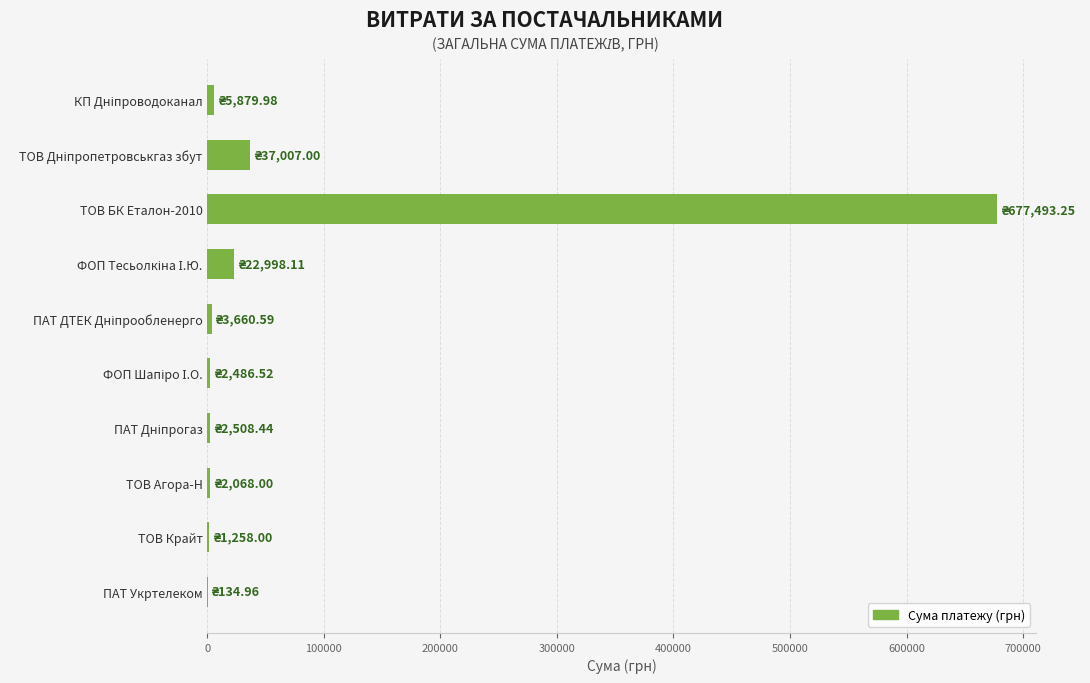

At which category does the chart reach its peak across all series?

ТОВ БК Еталон-2010